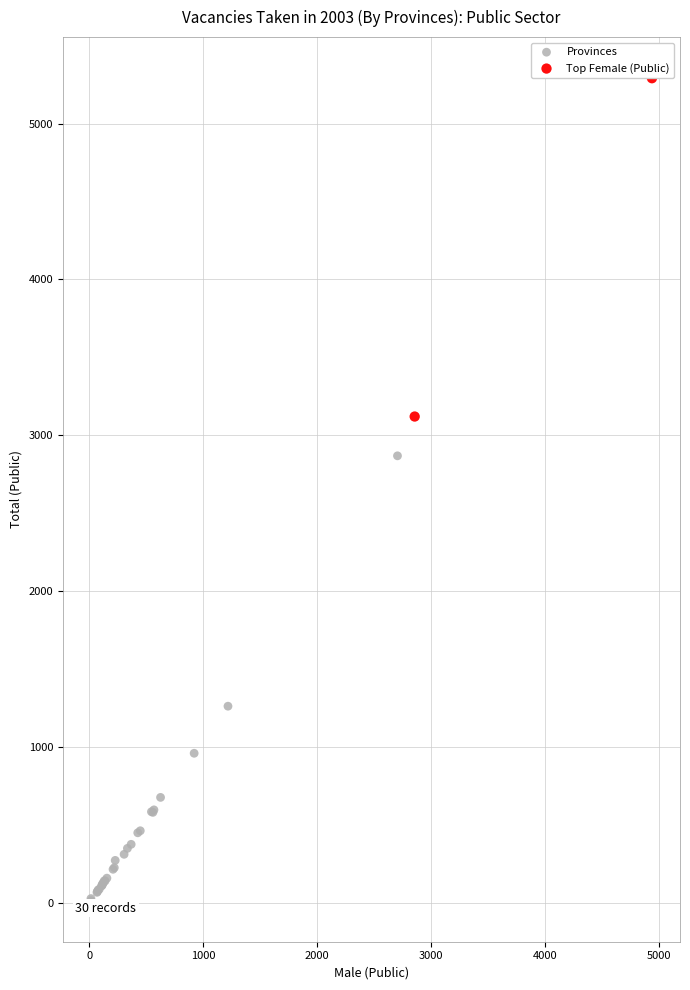

Which series reaches the minimum Y coordinate?

Provinces